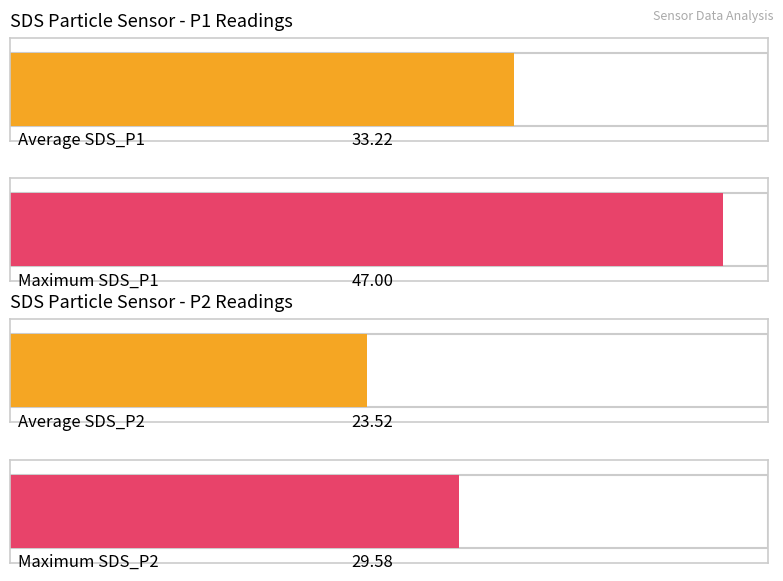

The SDS_P1 series shows 50.5 at 00:48. True or false?

False